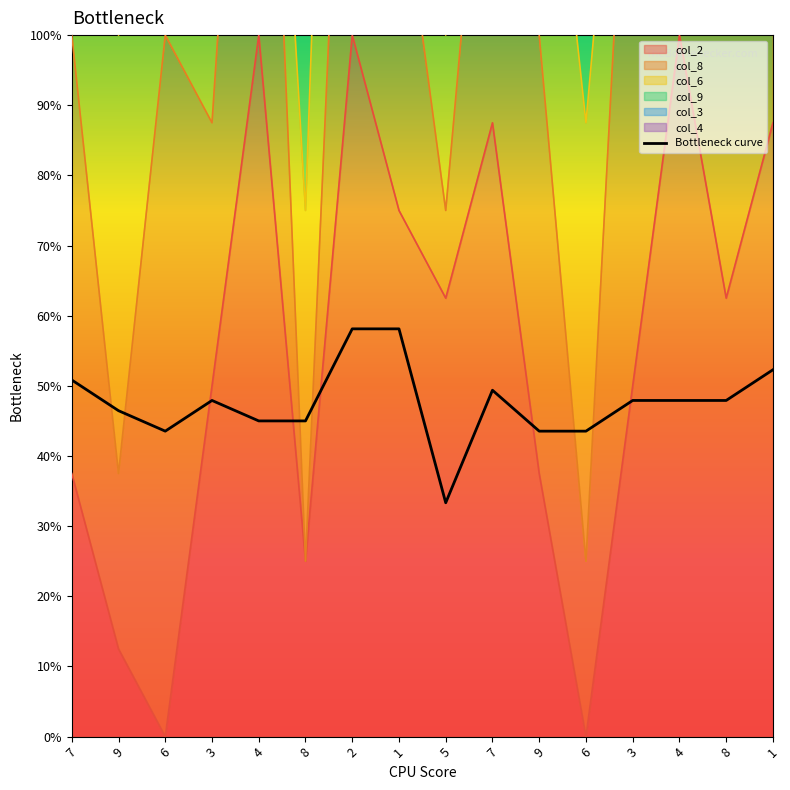

How many lines are shown in the chart?

1